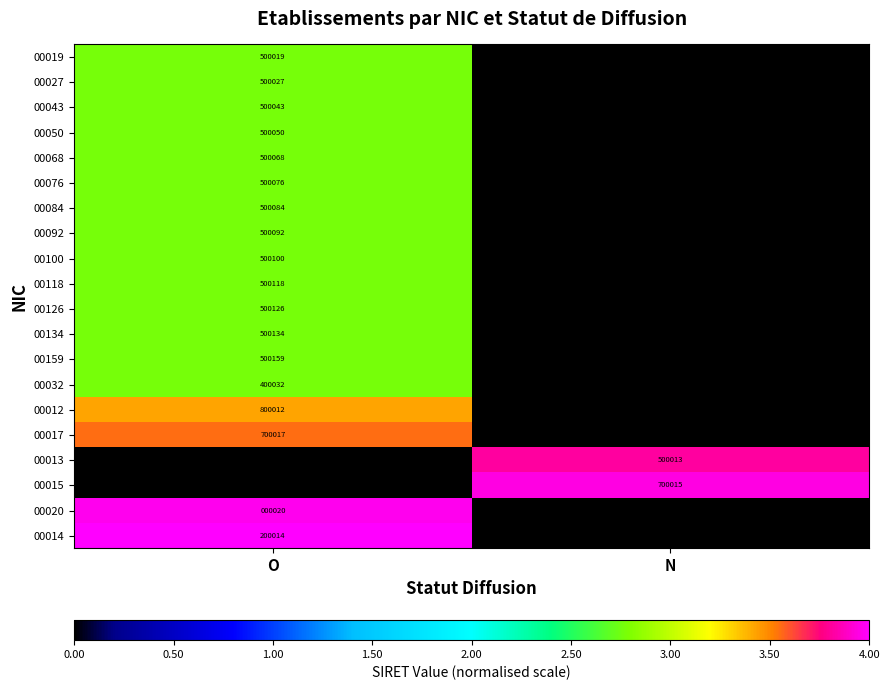

Is the value of 00134 at O greater than the value of 00084 at O?

Yes